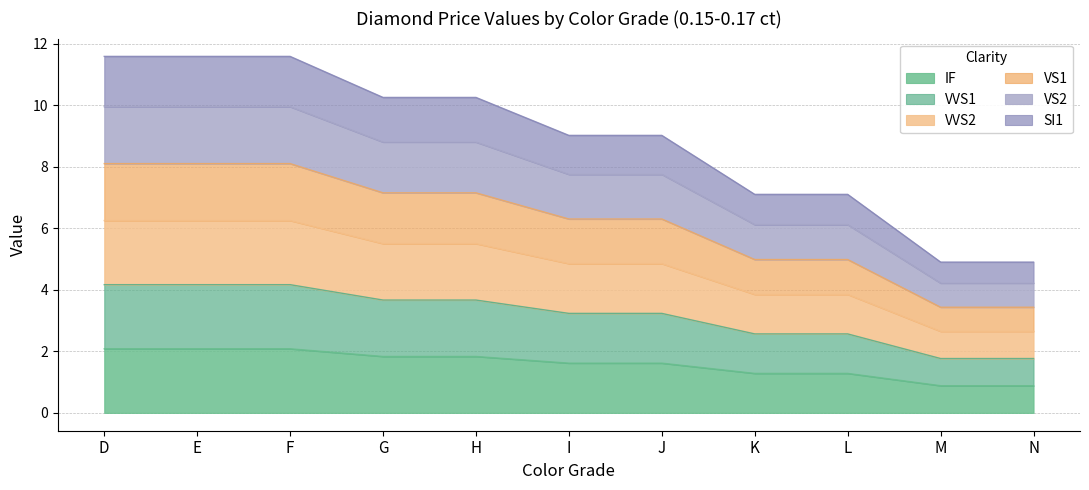

Which label corresponds to the largest value in the chart?

D